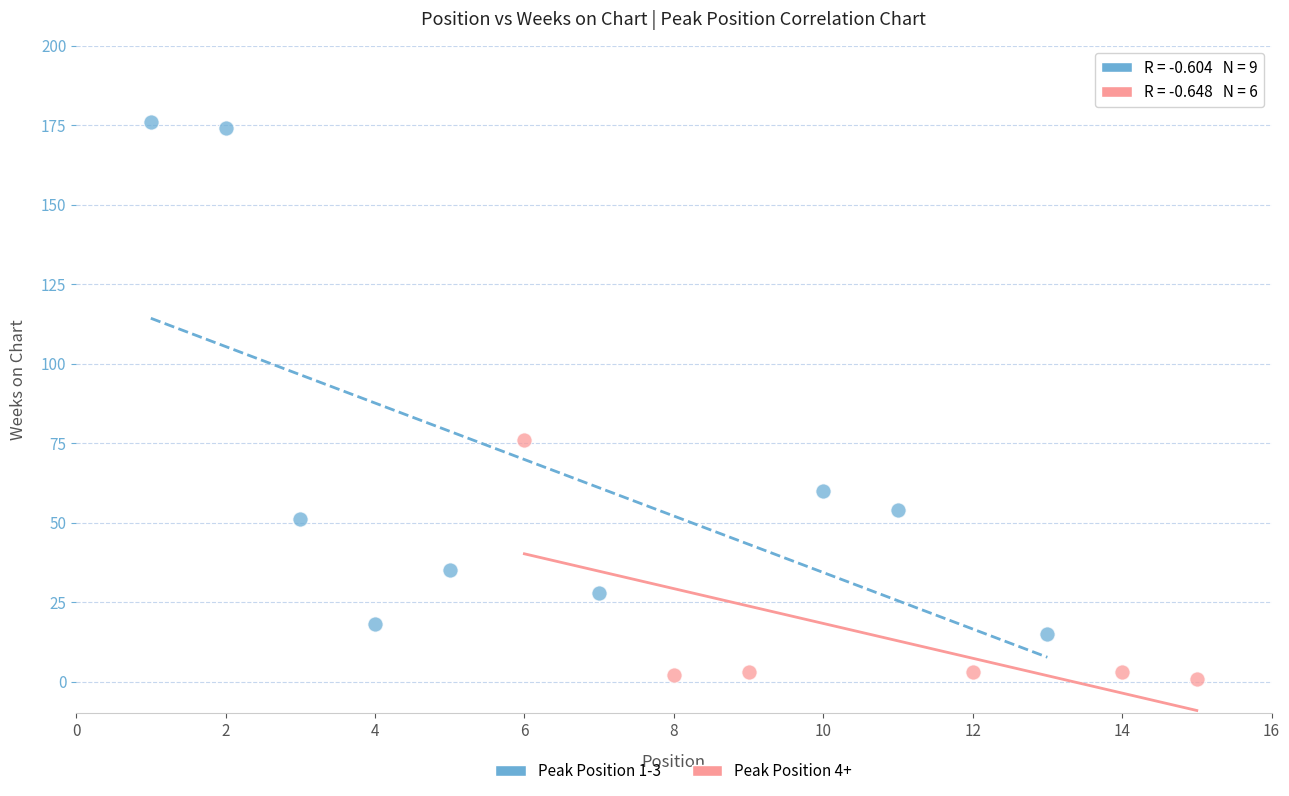

Which series has the largest Y range (max minus min)?

Peak Position 1-3